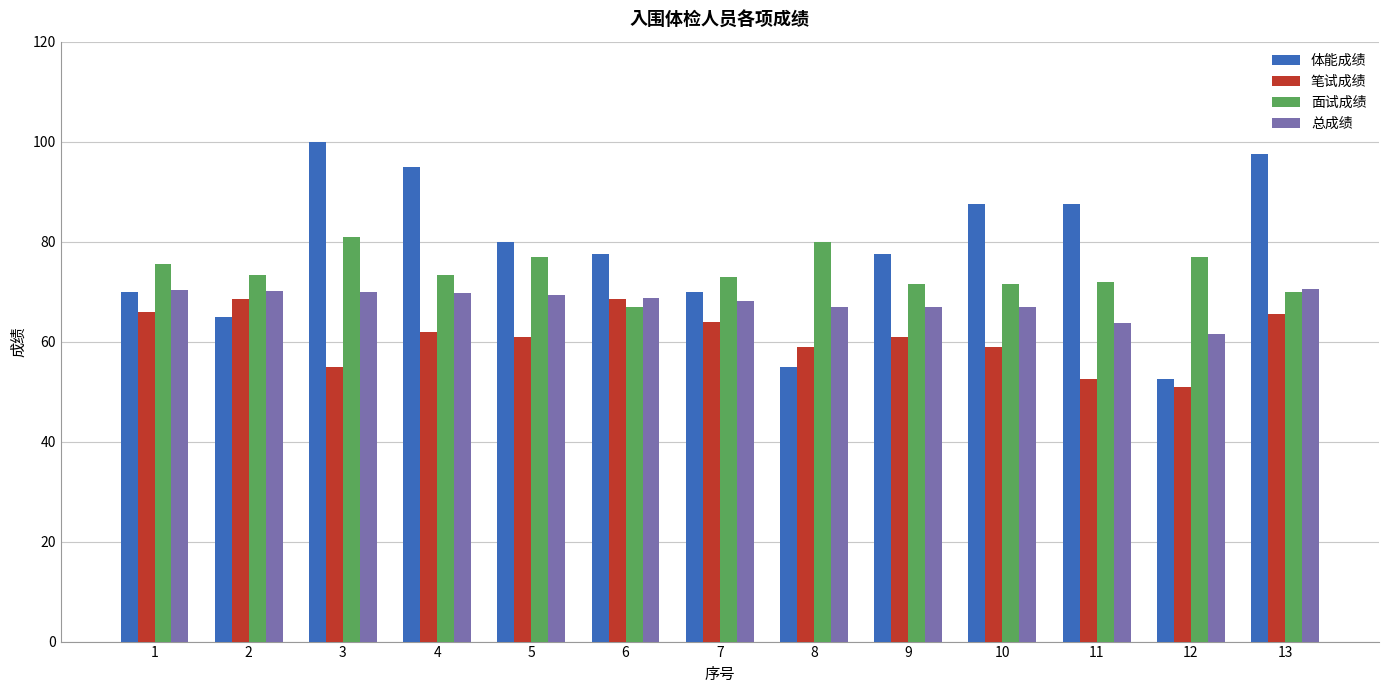

What is the spread (max minus min) of values at 1?

9.6